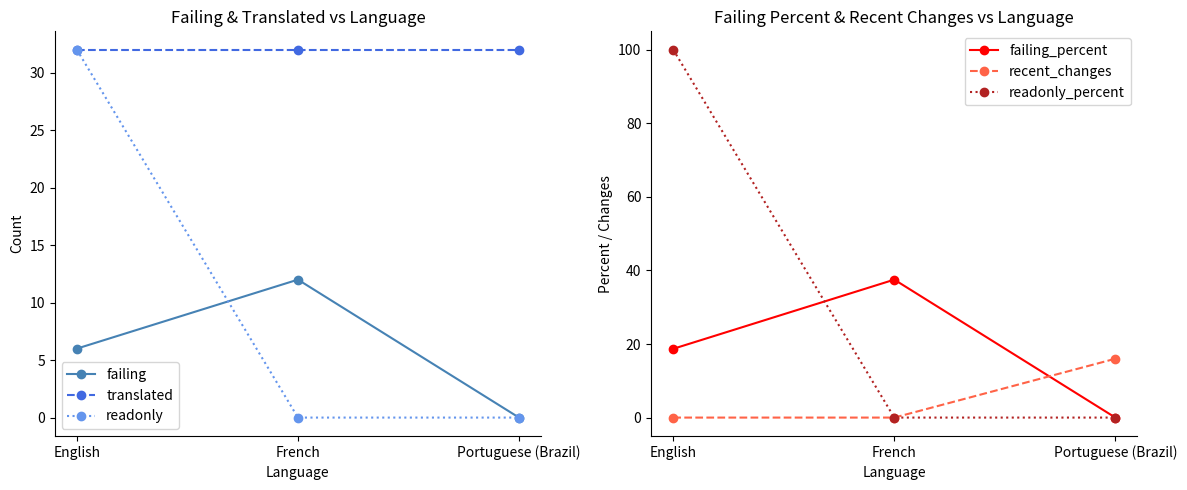

The value of failing at English is 6.0. True or false?

True